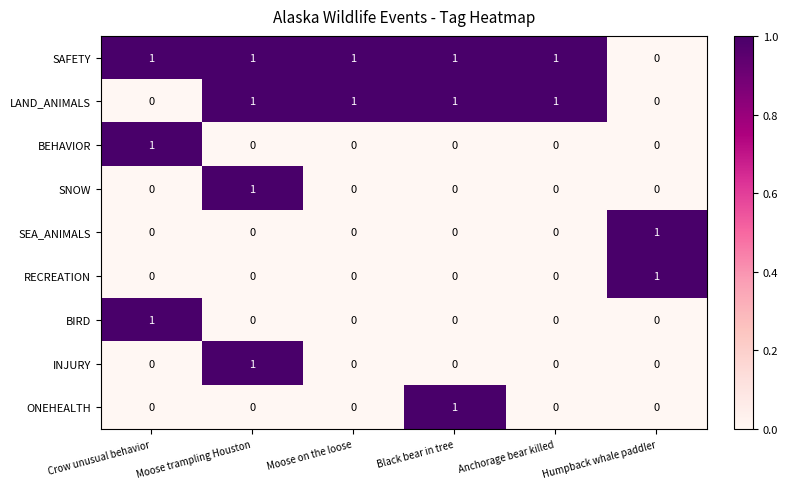

Count the RECREATION values in the range 0 to 1.

6